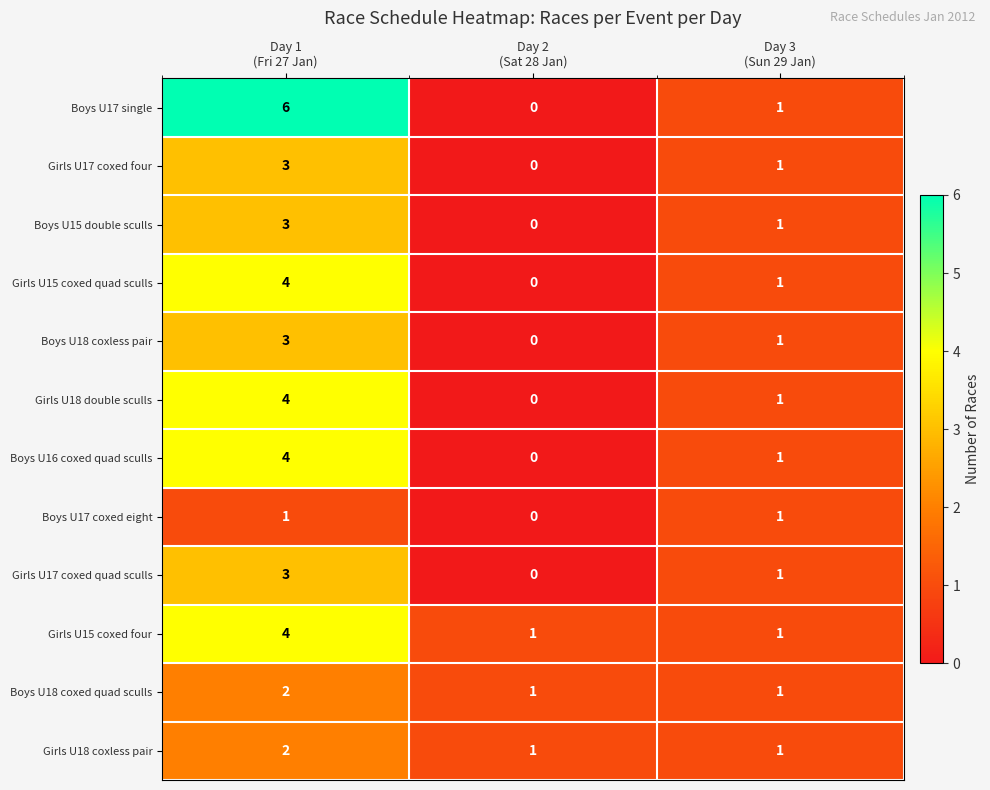

What is the difference between the highest and lowest values at Day 1
(Fri 27 Jan)?

5